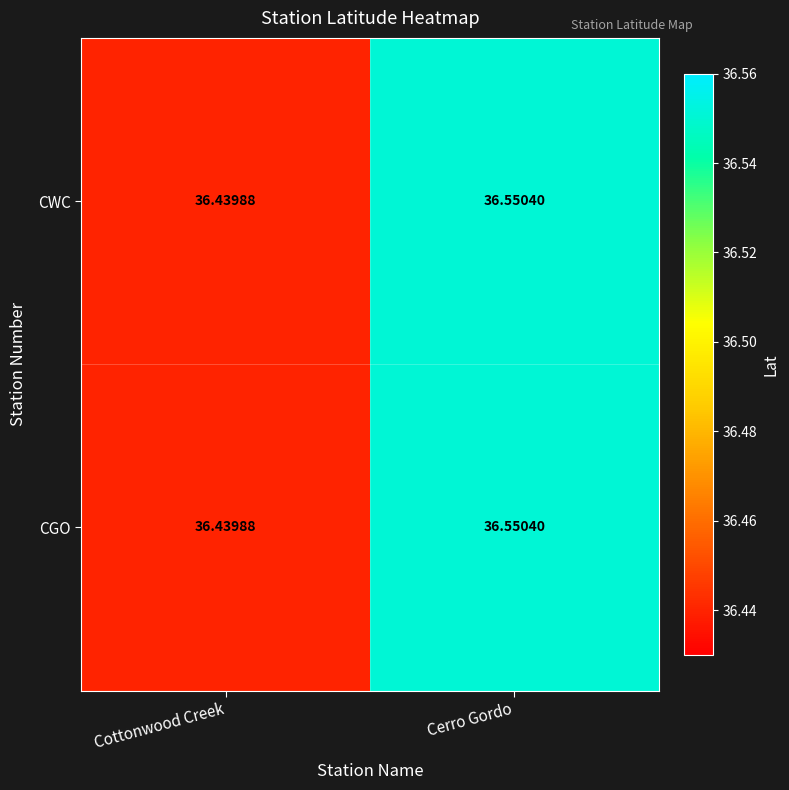

Which category has the highest value across all series?

Cerro Gordo